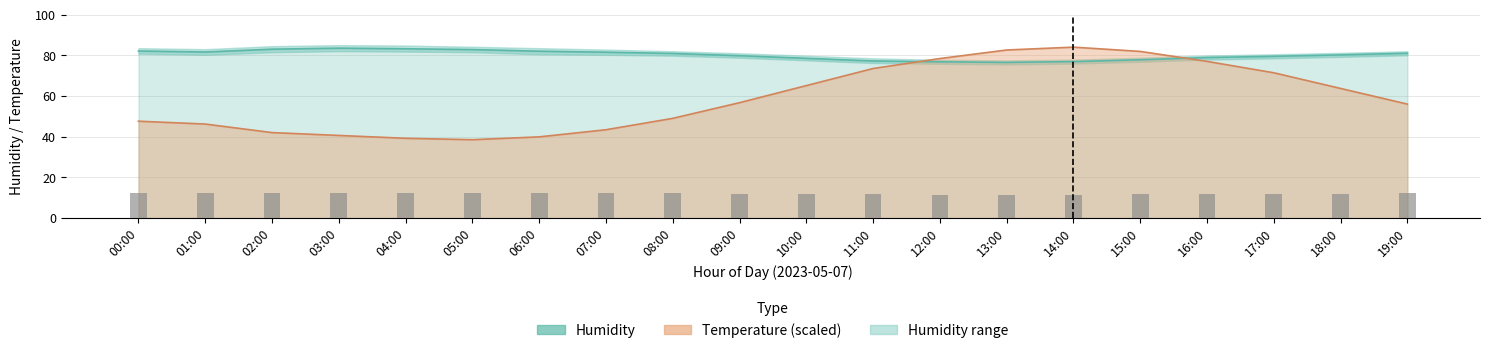

Reading left to right, what are all the values shown in this chart?

humidity: 82.1	81.6	83.0	83.5	83.2	82.8	82.0	81.5	80.9	79.8	78.5	77.2	76.8	76.5	76.9	77.8	78.9	79.5	80.2	81.0
temperature: 47.6	46.2	42.0	40.6	39.2	38.5	39.9	43.4	49.0	56.7	65.1	73.5	78.4	82.6	84.0	81.9	77.0	71.4	63.7	56.0